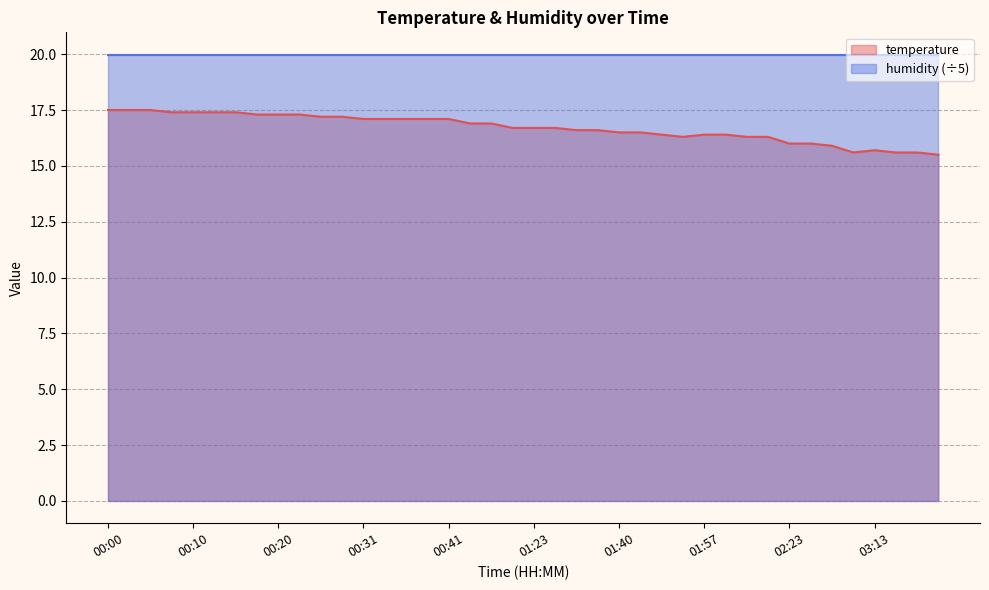

Reading left to right, list all the values displayed in this chart.

00:00=17.5	00:02=17.5	00:05=17.5	00:07=17.4	00:10=17.4	00:12=17.4	00:15=17.4	00:18=17.3	00:20=17.3	00:23=17.3	00:25=17.2	00:28=17.2	00:31=17.1	00:33=17.1	00:36=17.1	00:38=17.1	00:41=17.1	00:50=16.9	00:53=16.9	01:06=16.7	01:23=16.7	01:26=16.7	01:29=16.6	01:31=16.6	01:40=16.5	01:43=16.5	01:48=16.4	01:52=16.3	01:57=16.4	02:00=16.4	02:02=16.3	02:05=16.3	02:23=16.0	02:26=16.0	02:47=15.9	03:10=15.6	03:13=15.7	03:19=15.6	03:28=15.6	03:30=15.5